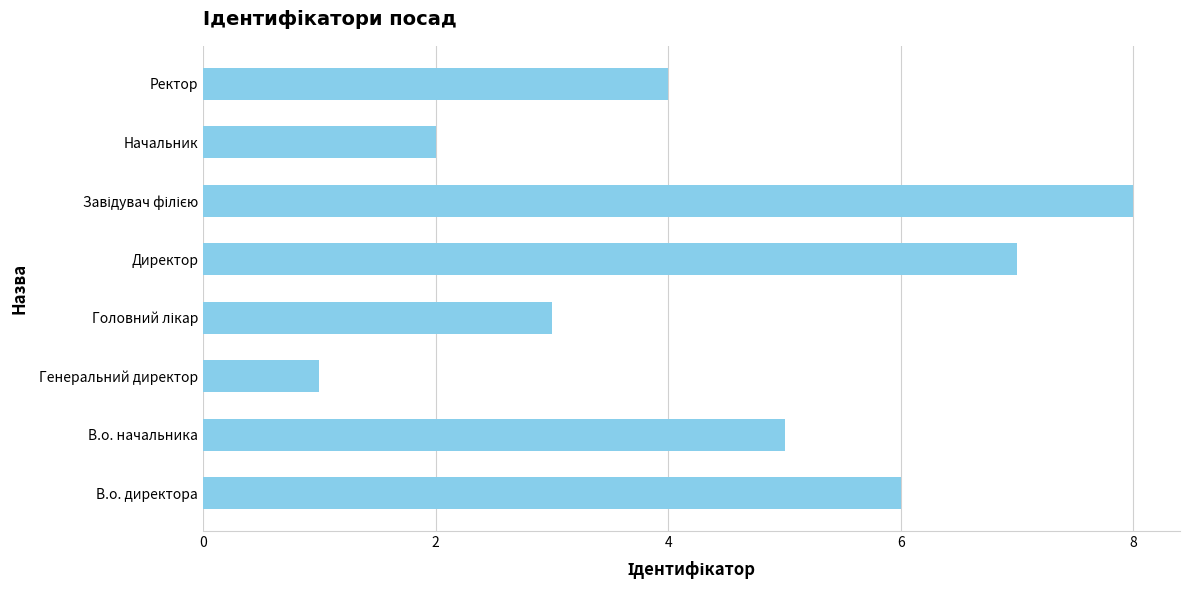

What is the difference between the second highest and minimum values?

6